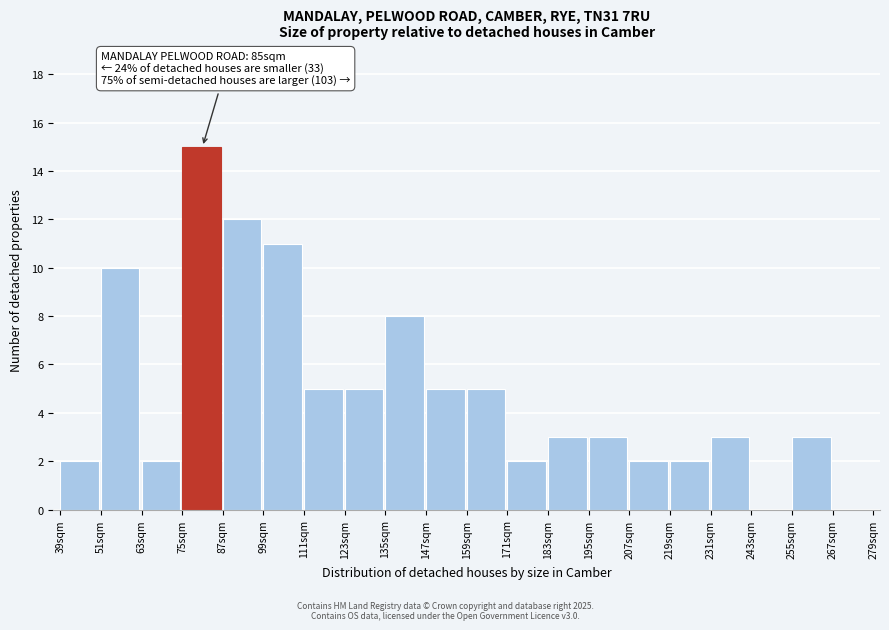

Reading left to right, what are all the values shown in this chart?

39sqm=2	51sqm=10	63sqm=2	75sqm=15	87sqm=12	99sqm=11	111sqm=5	123sqm=5	135sqm=8	147sqm=5	159sqm=5	171sqm=2	183sqm=3	195sqm=3	207sqm=2	219sqm=2	231sqm=3	243sqm=0	255sqm=3